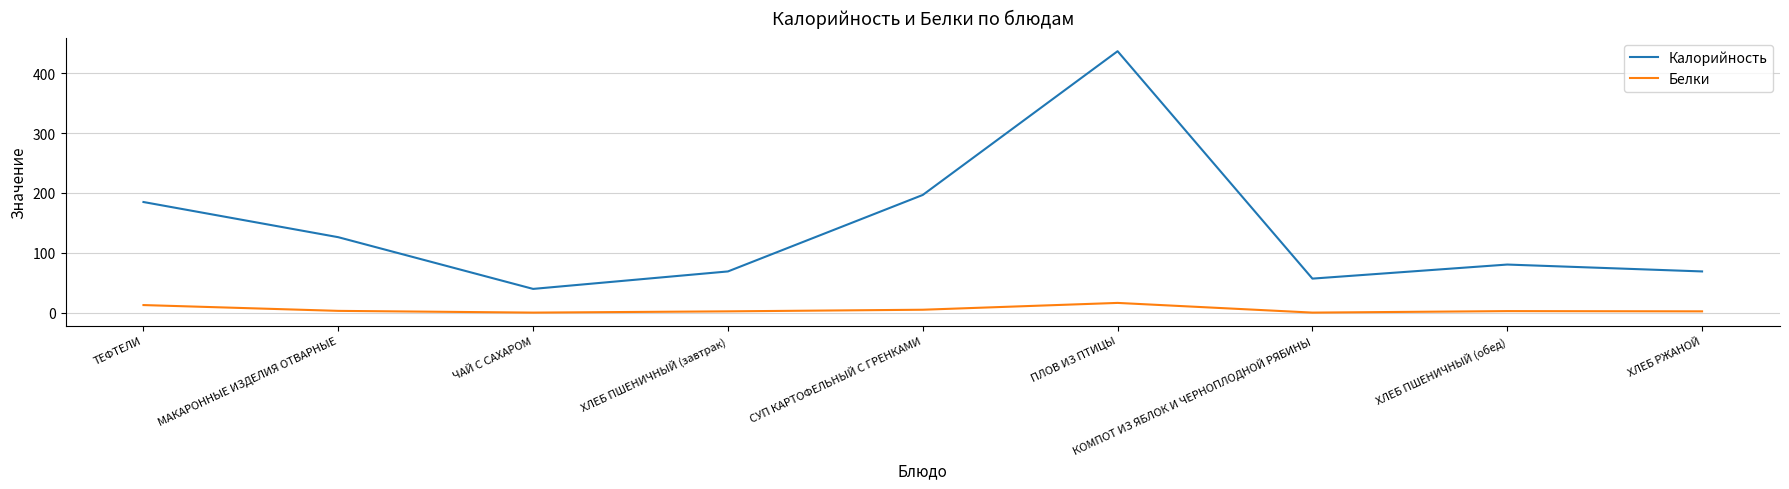

At how many categories does at least one series exceed 60?

7